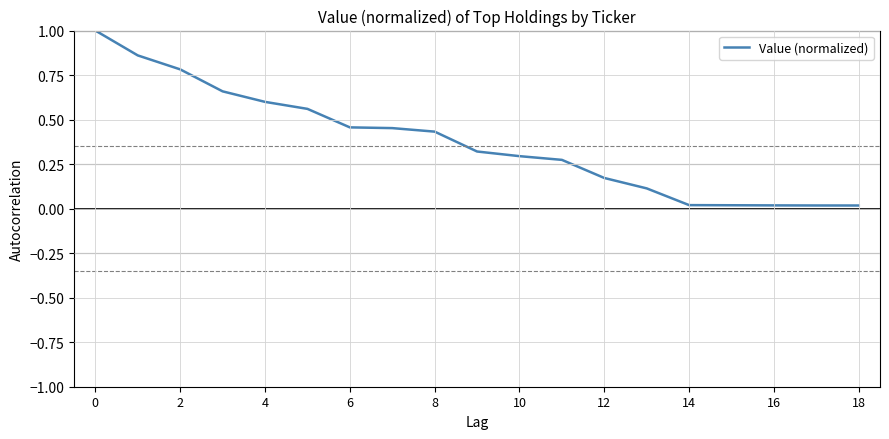

What is the maximum value shown in the chart?

1.0